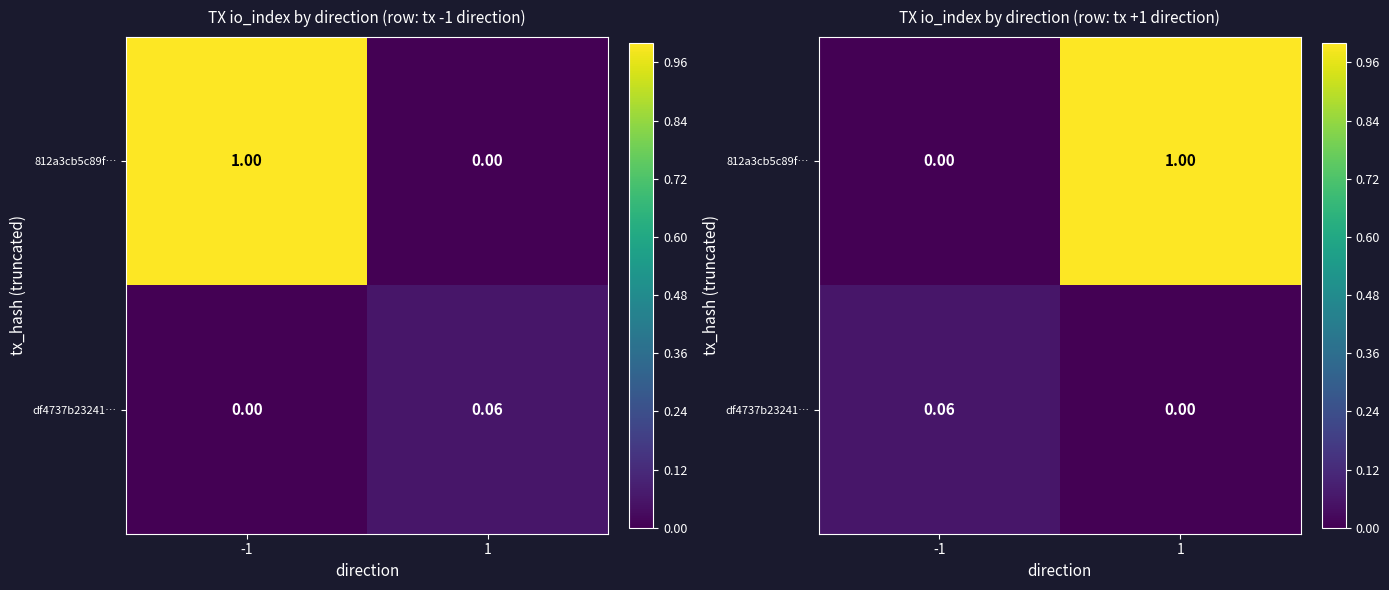

At which label does df4737b23241… reach its minimum?

1